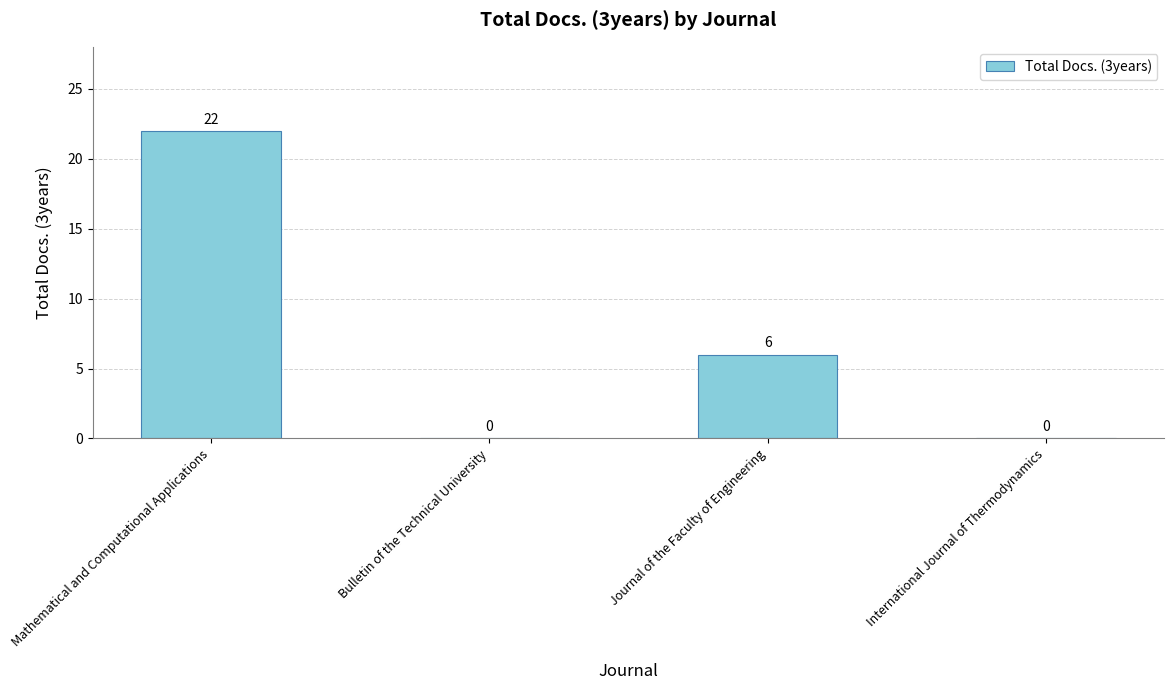

What is the sum of the values at Journal of the Faculty of Engineering and International Journal of Thermodynamics?

6